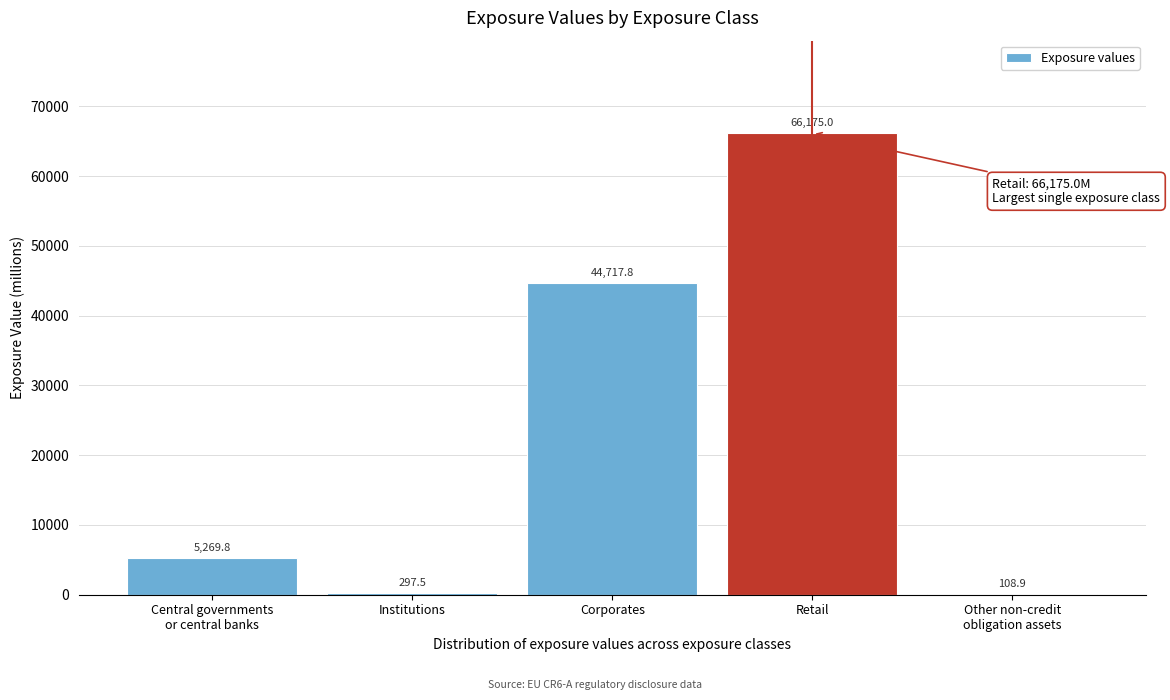

The value at Retail is 28729.9. True or false?

False